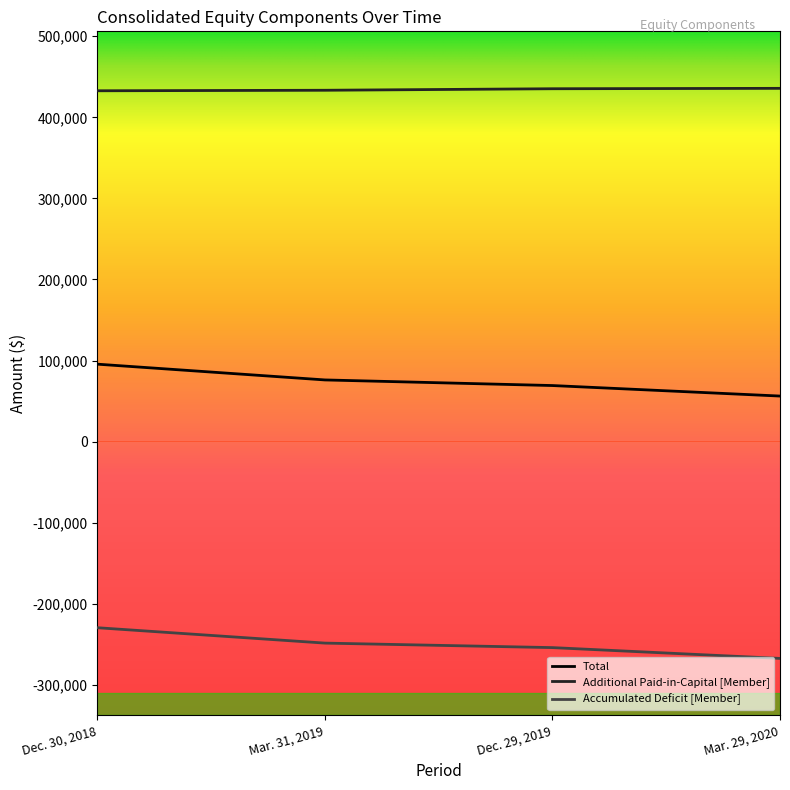

Is the value of Additional Paid-in-Capital [Member] at Mar. 31, 2019 greater than the value of Total at Dec. 29, 2019?

Yes